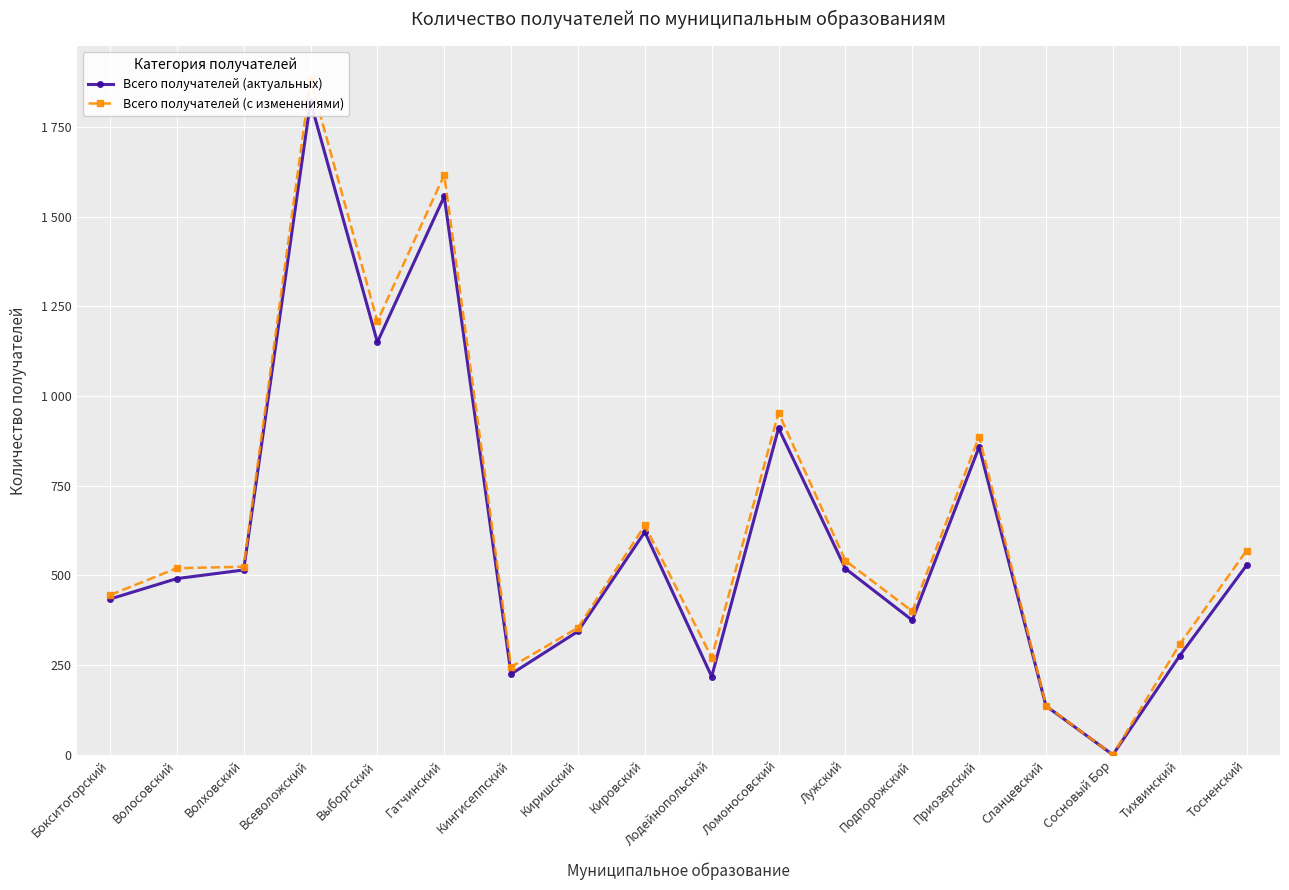

How many lines are shown in the chart?

2